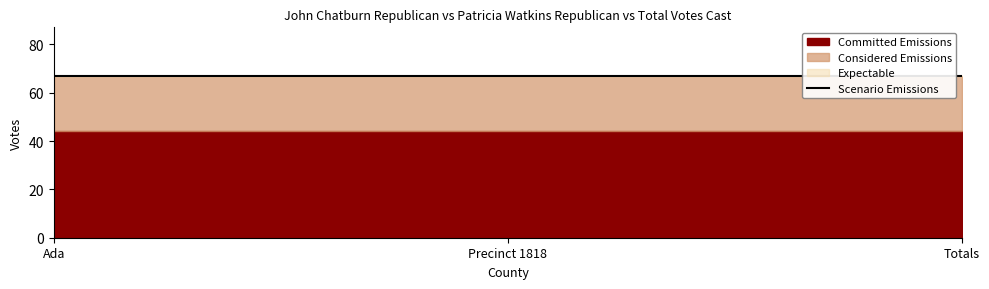

List the labels in order of Considered Emissions value, largest first.

Ada, Precinct 1818, Totals